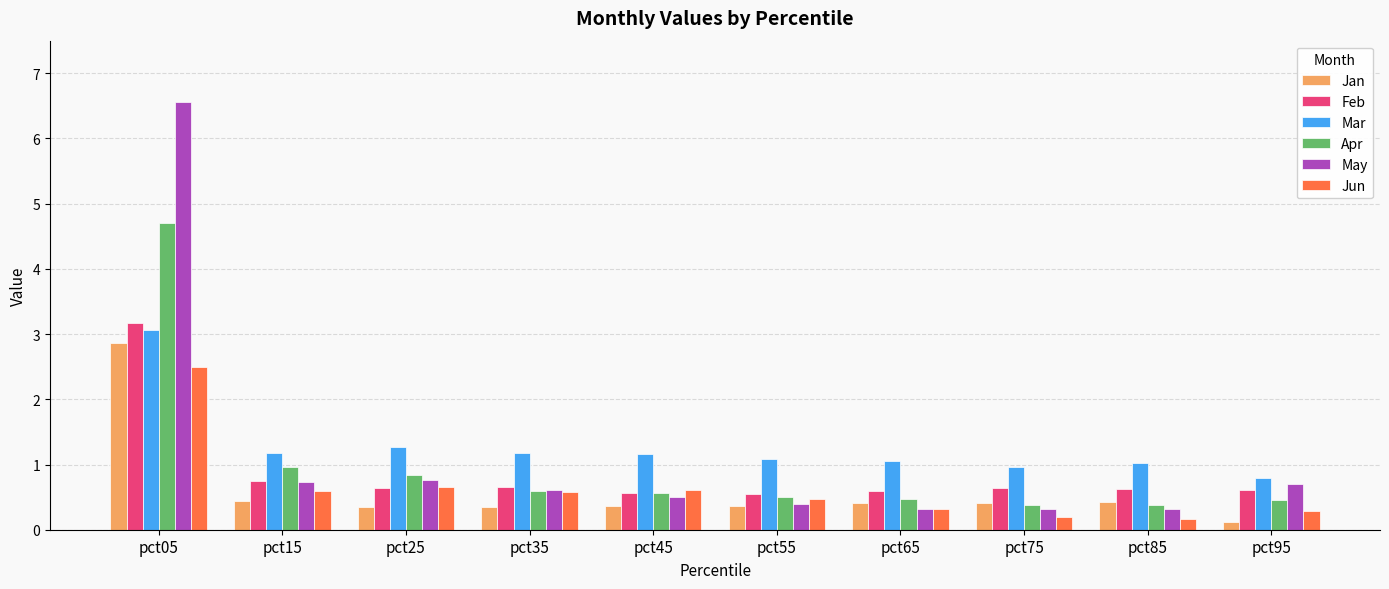

Is it true that Jun equals 1.1 at pct45?

False